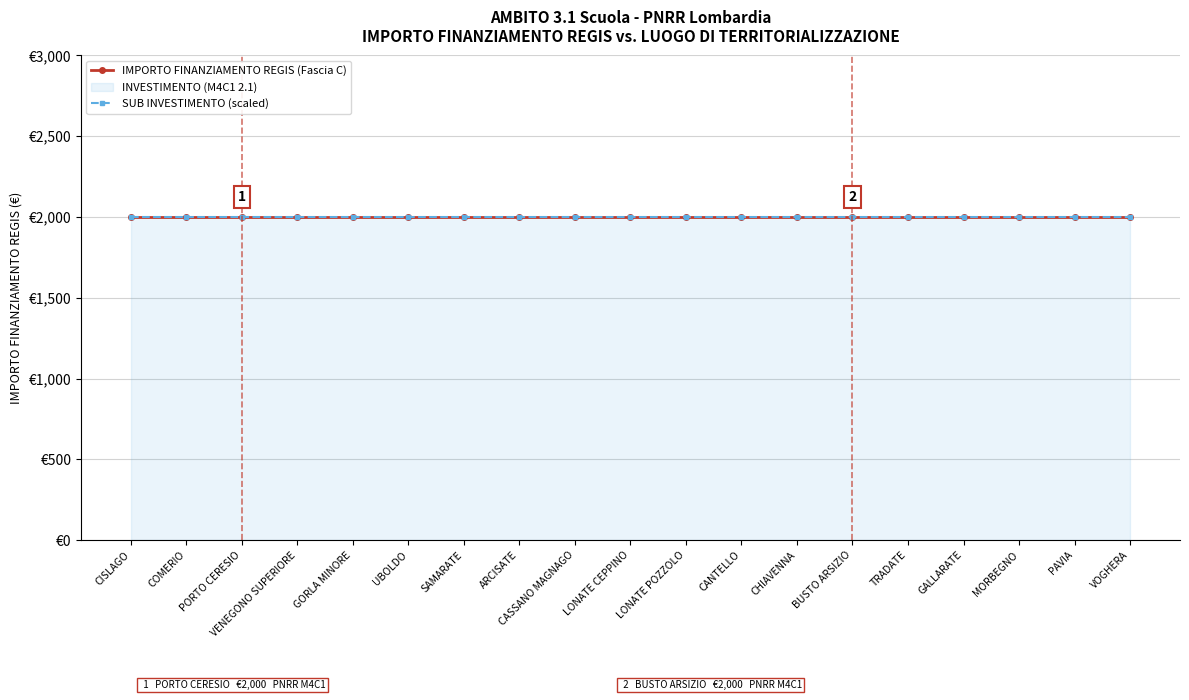

Which label corresponds to the largest value in the chart?

CISLAGO